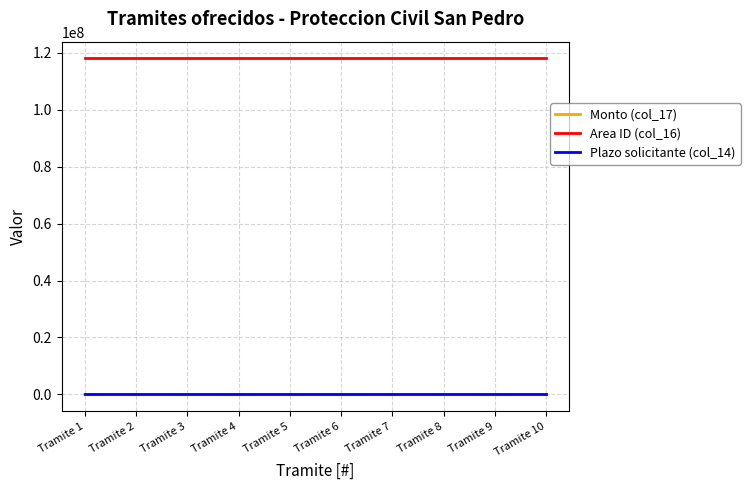

Is this an area chart (filled region under the line)?

No